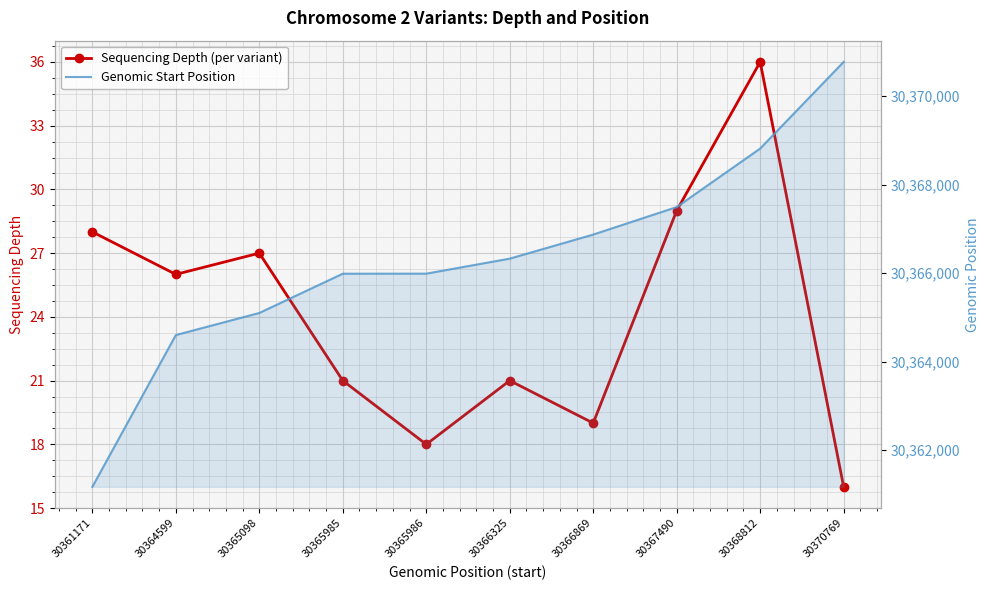

How many values in the Sequencing Depth (per variant) series are below 26?

5